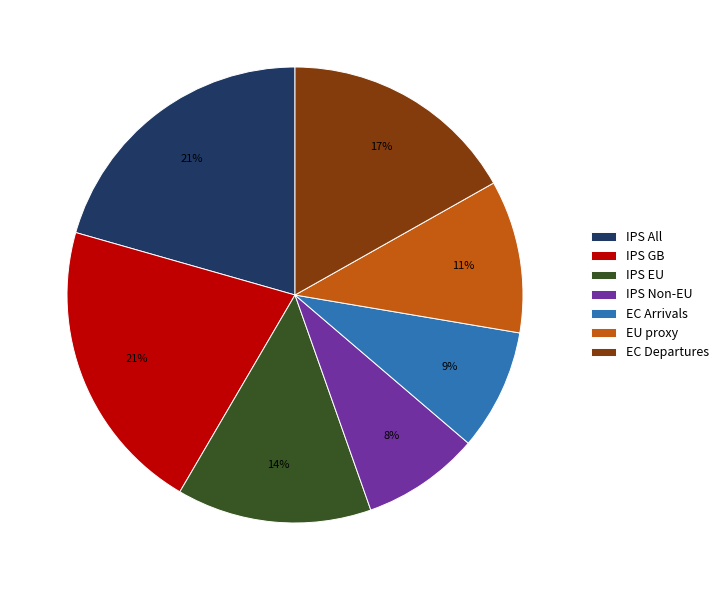

Count the number of slices in the pie.

7